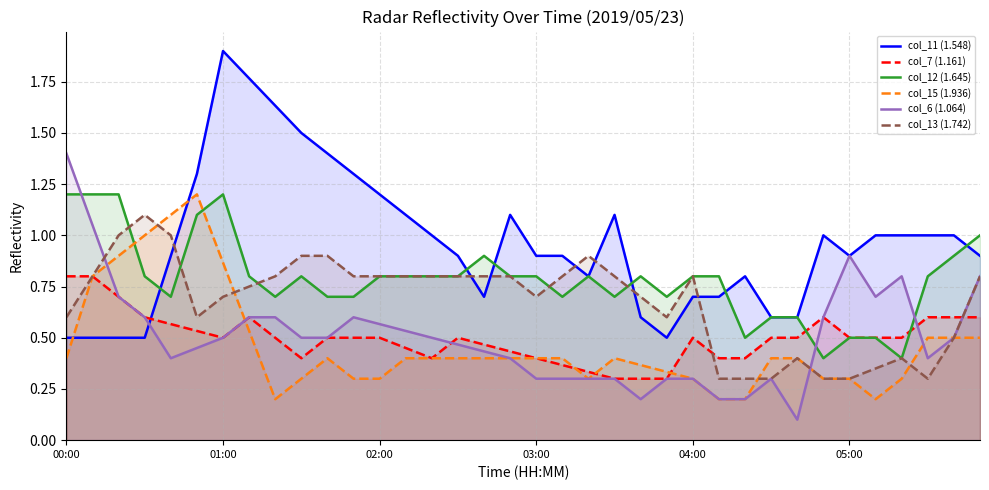

The col_6 (1.064) series shows 0.3 at 19. True or false?

True